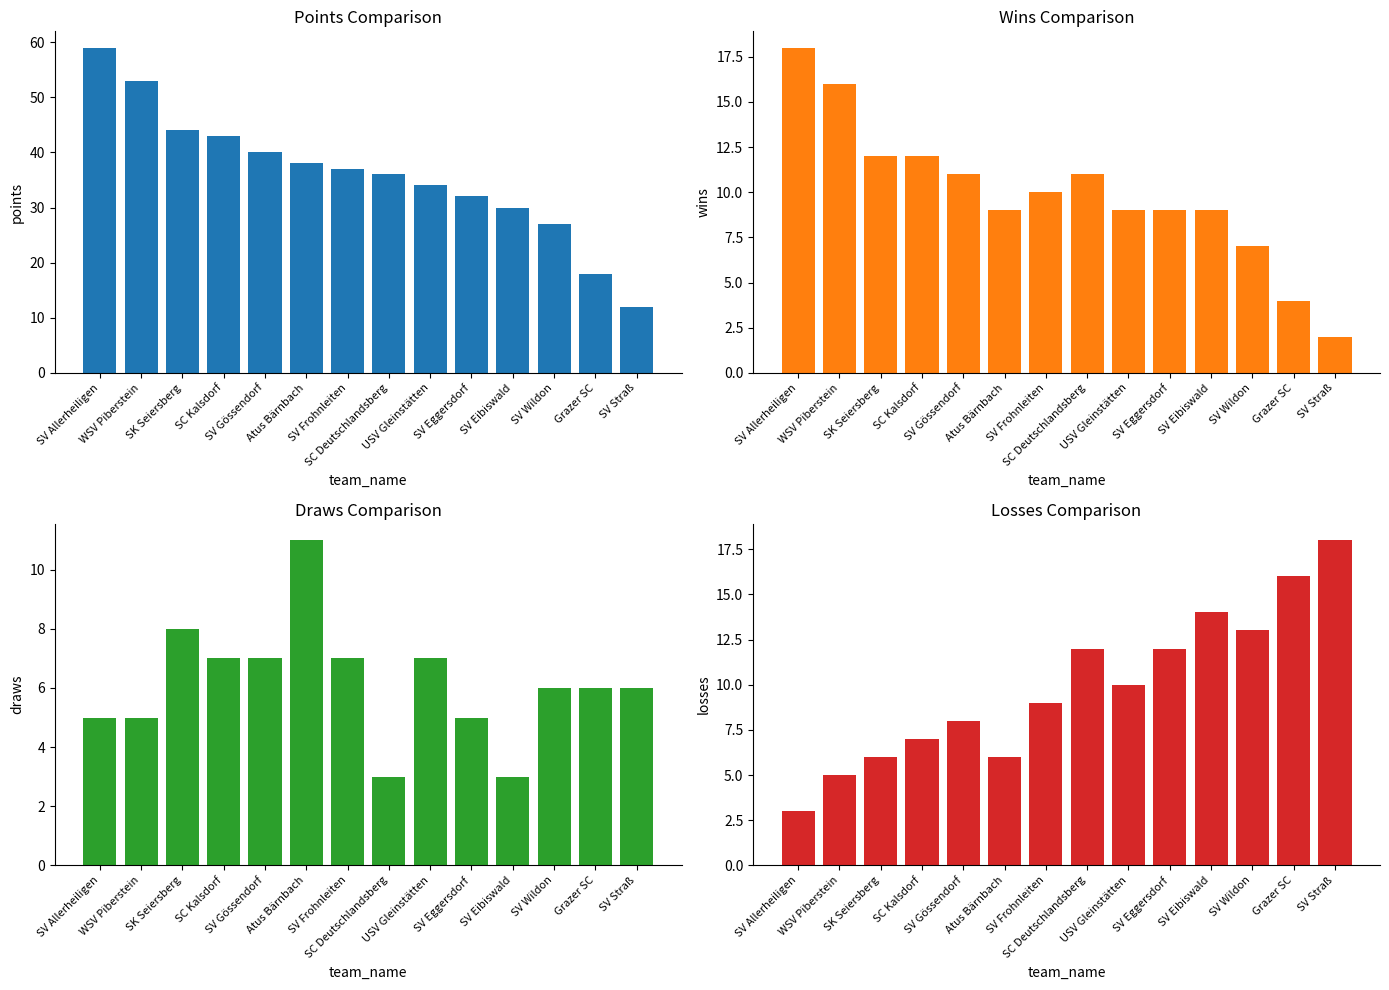

The Wins series shows 4 at Grazer SC. True or false?

True